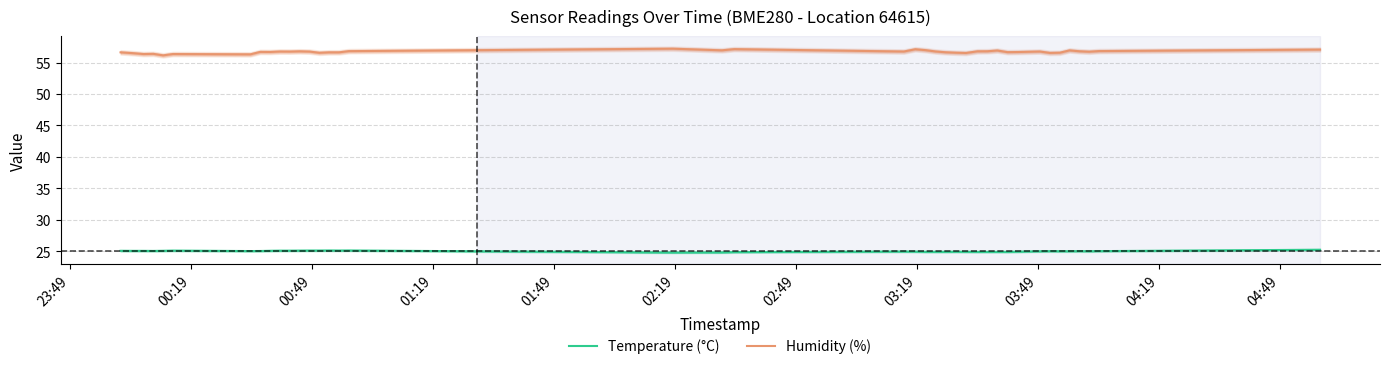

Which series has the largest total across all categories?

Humidity (%)